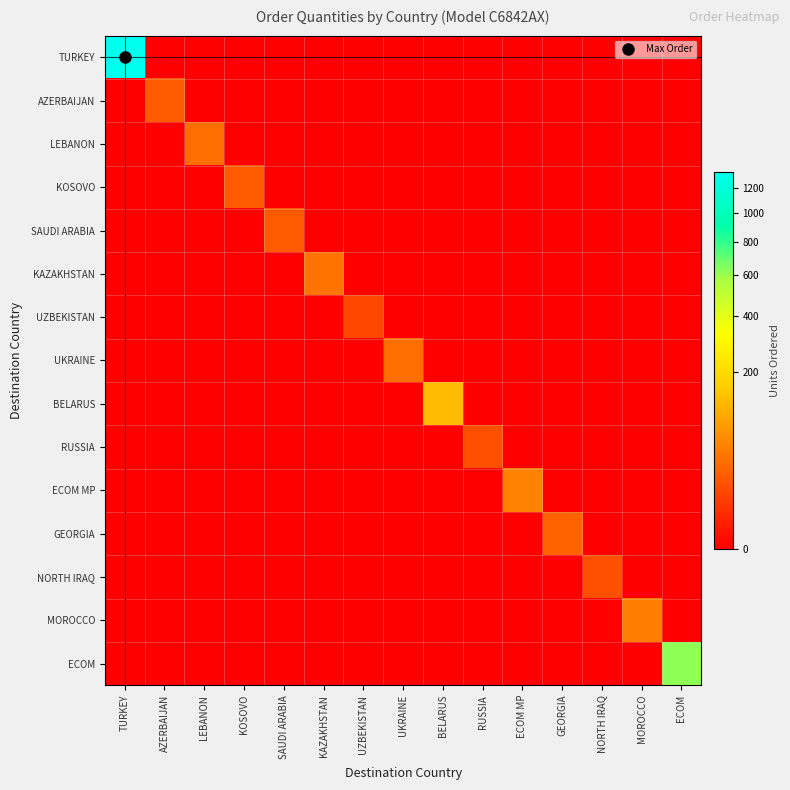

At which category does the chart reach its peak across all series?

TURKEY